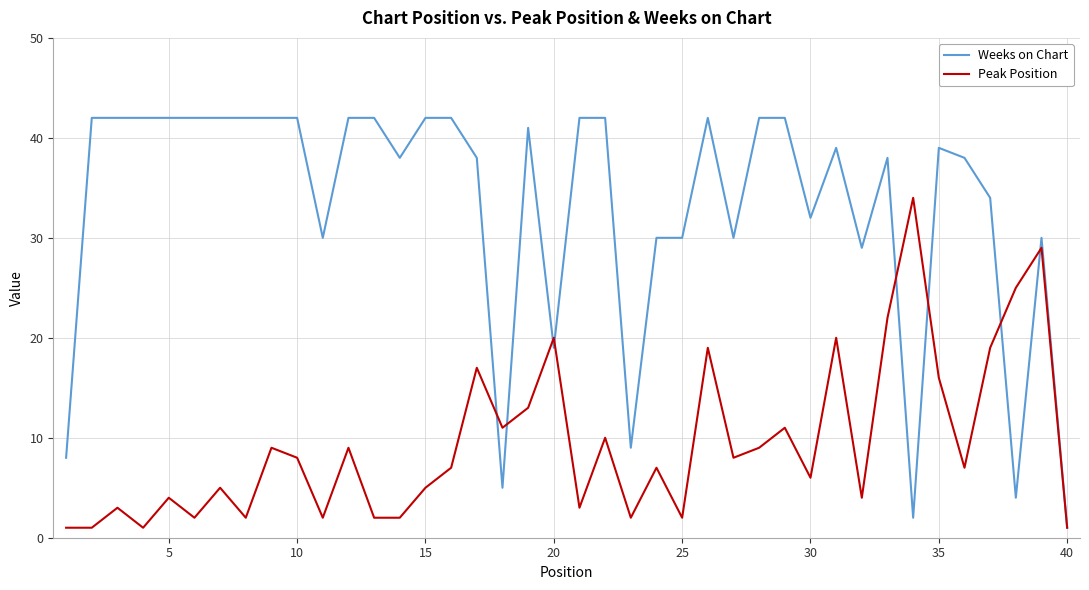

What are all the series names shown in the legend?

Weeks on Chart, Peak Position